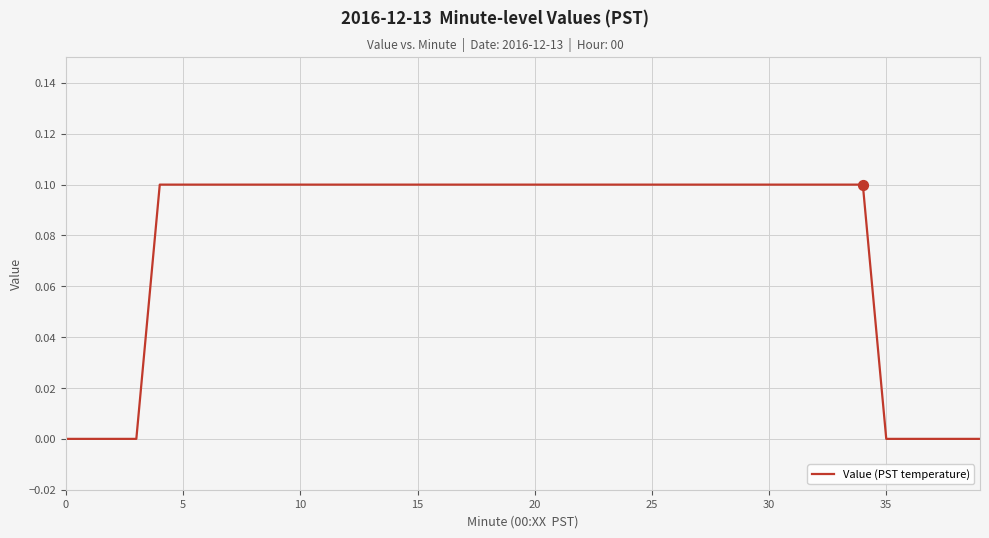

How many lines are shown in the chart?

1